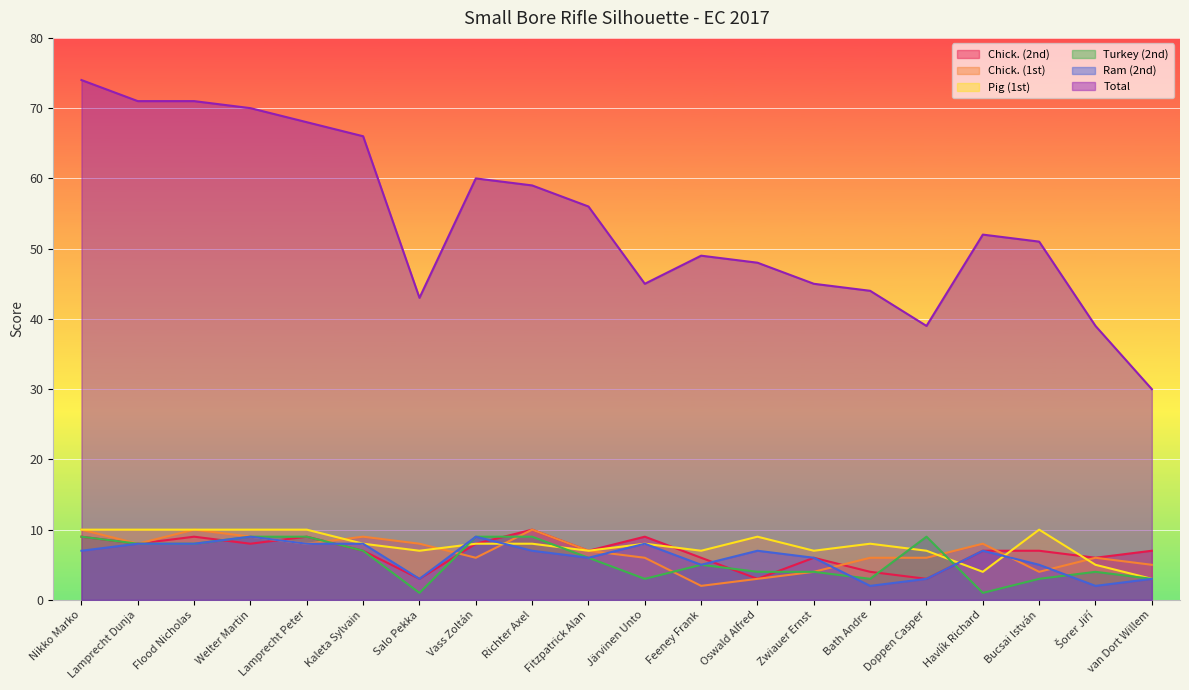

What is the value of the Ram (2nd) point at the 12th from the left?

5